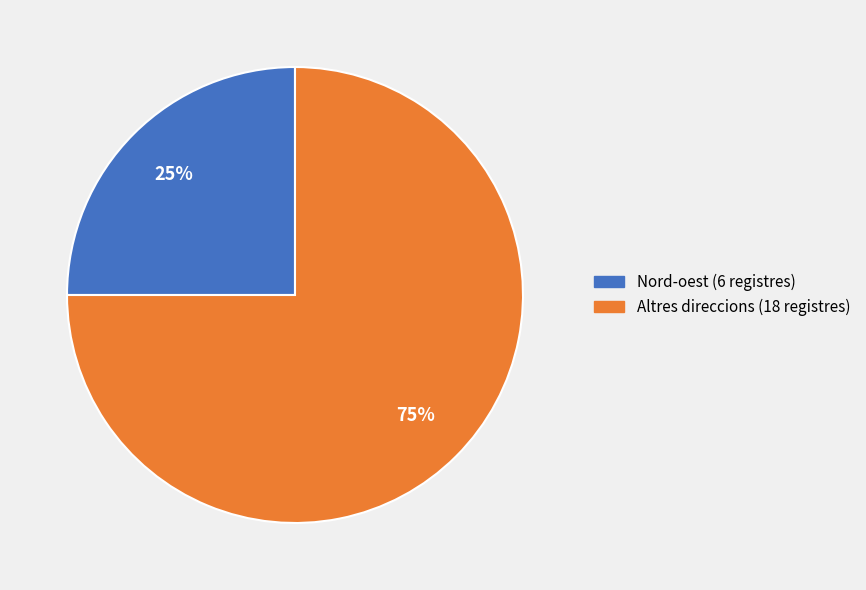

Is there any slice that represents more than half of the pie?

Yes